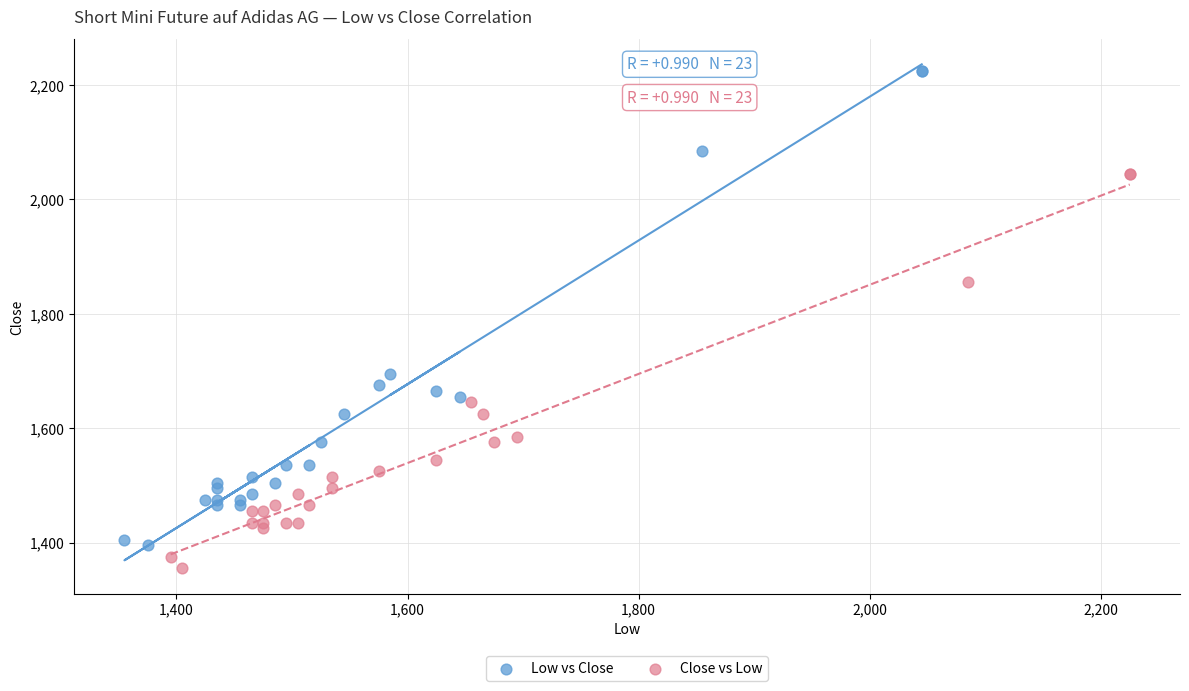

Which series reaches the maximum Y coordinate?

Low vs Close